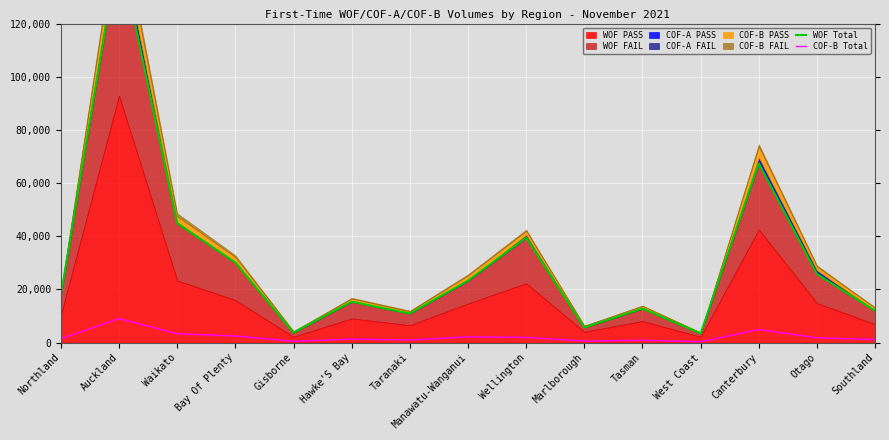

What value does the COF-B Total series have at Auckland?

9037